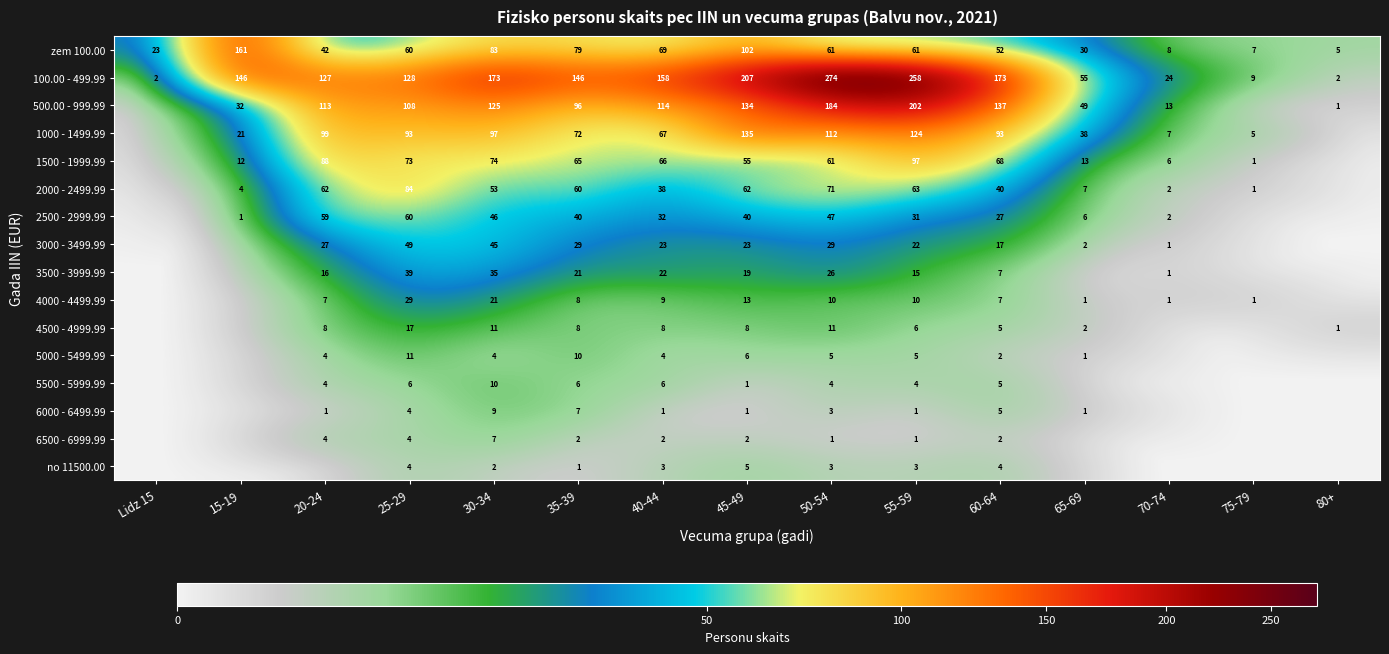

How many values in the zem 100.00 series are below 60?

7